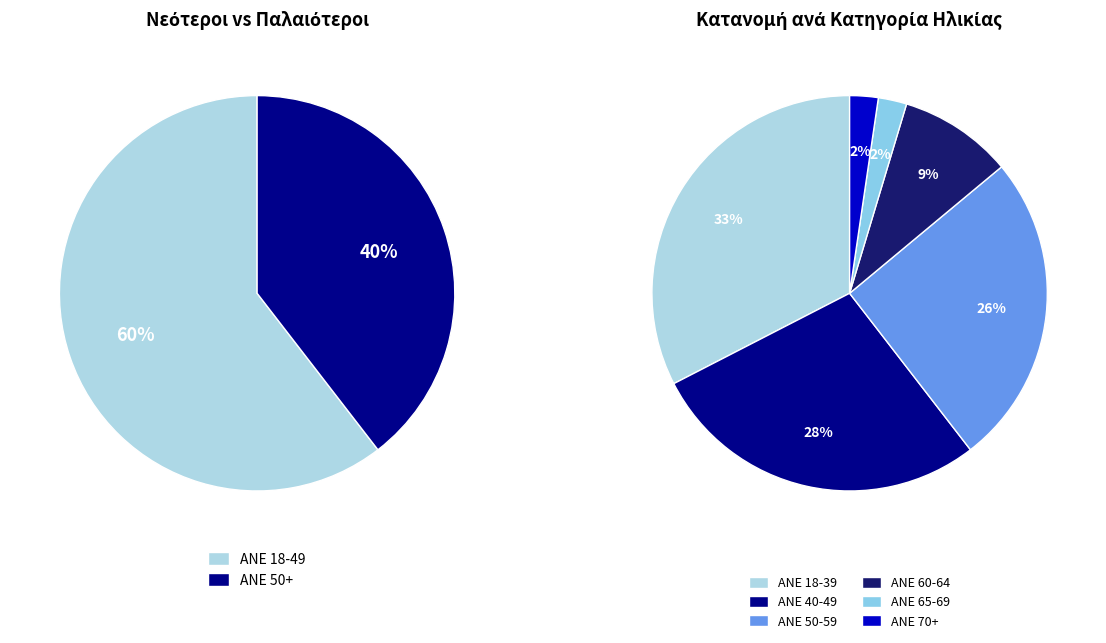

What percentage is the ANE 50-59 slice, to the nearest percent?

26%